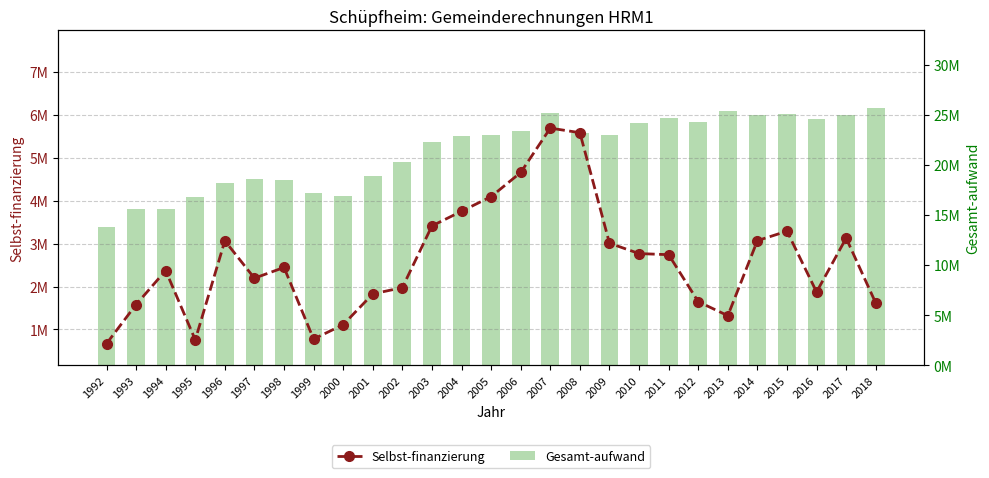

What is the value of the Selbst-finanzierung bar at the 8th from the left?

776195